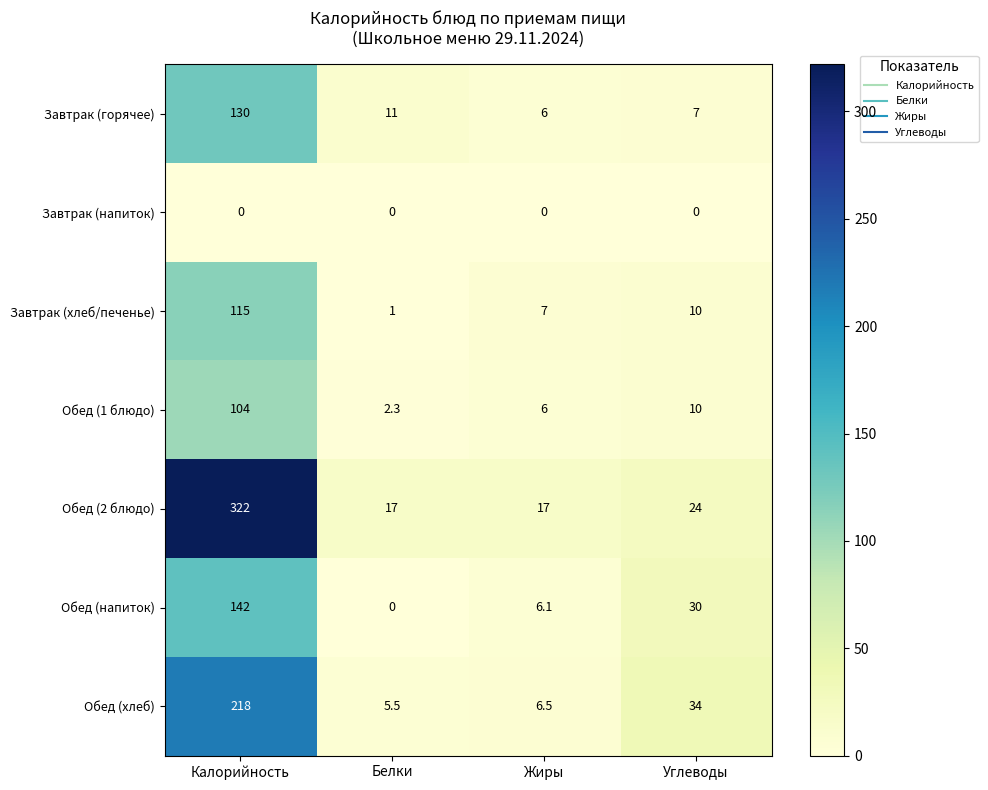

At which category does the chart reach its peak across all series?

Калорийность